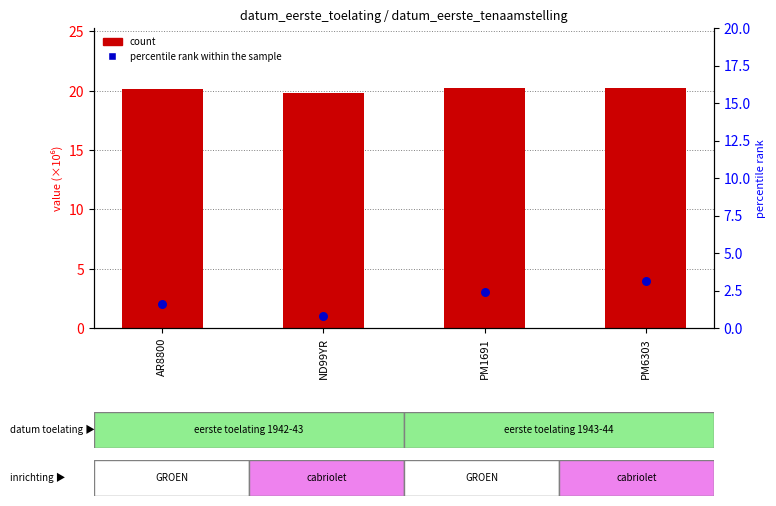

Which series contains the lowest Y value?

percentile rank within the sample